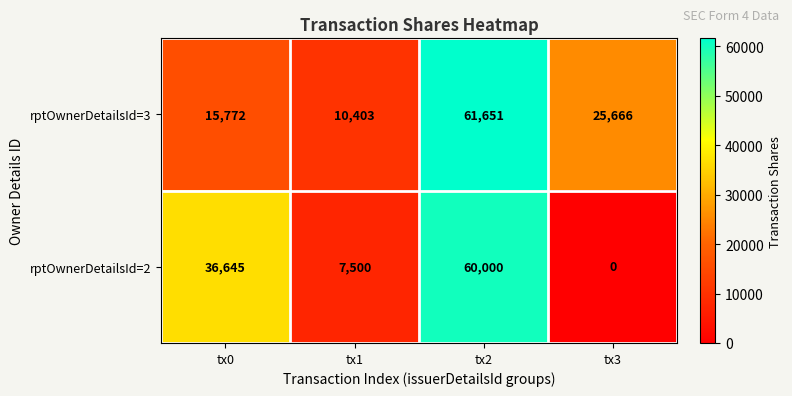

At how many categories does at least one series exceed 9314?

4